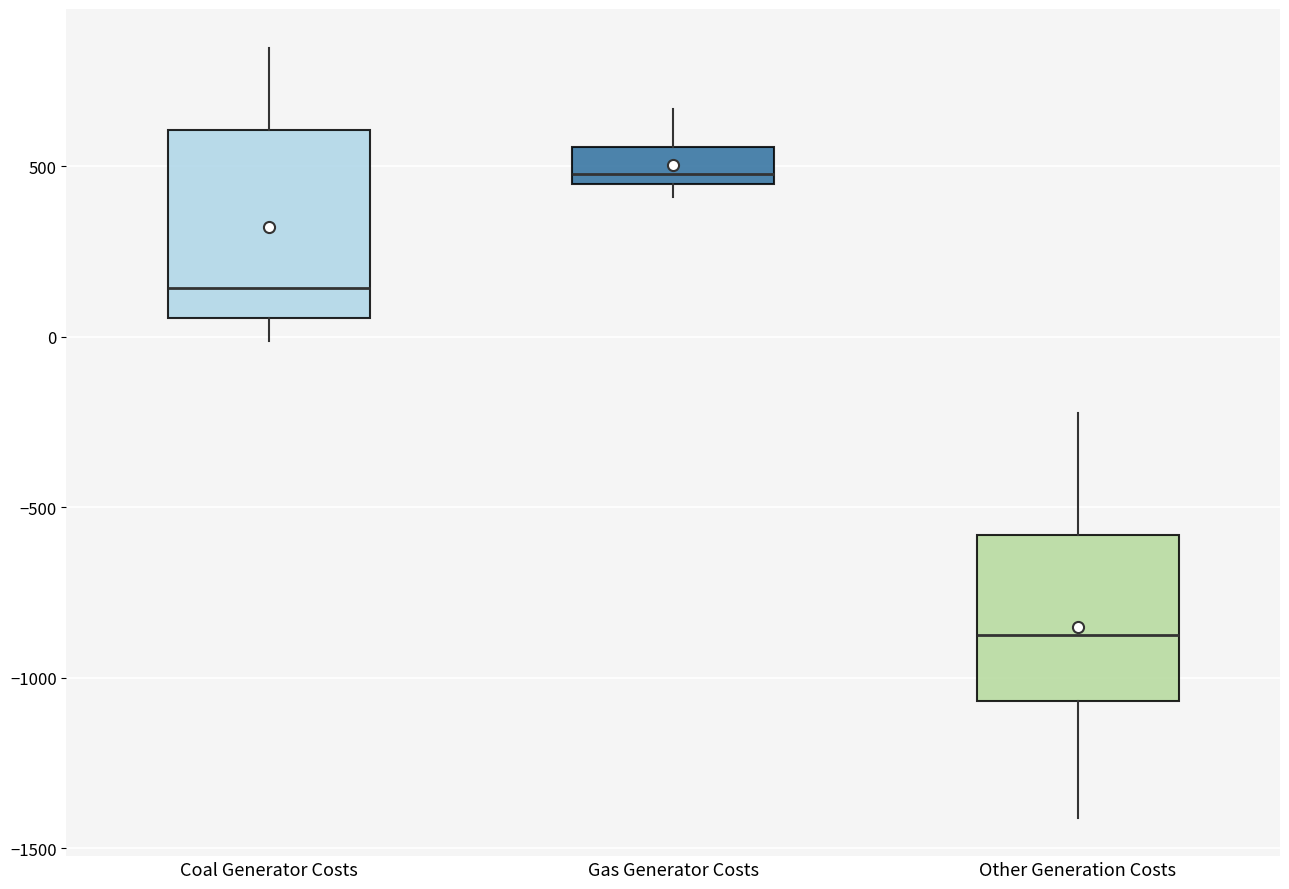

Where does the median line of the box for Gas Generator Costs sit on the y-axis? The values are not printed on the chart, so give them approximately, as read against the axis.

500